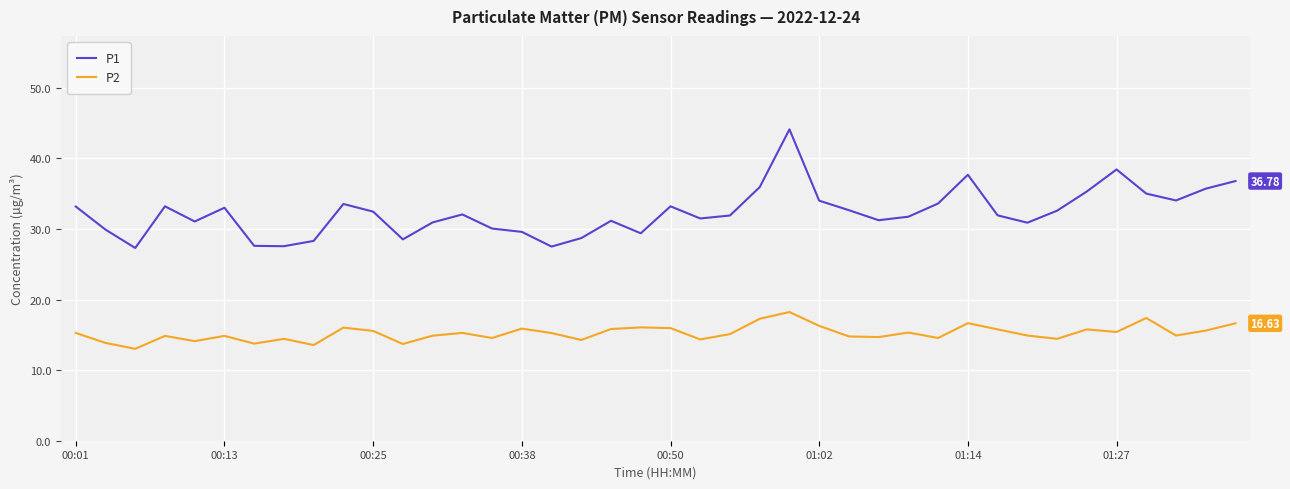

List the series in order of their peak value, highest first.

P1, P2